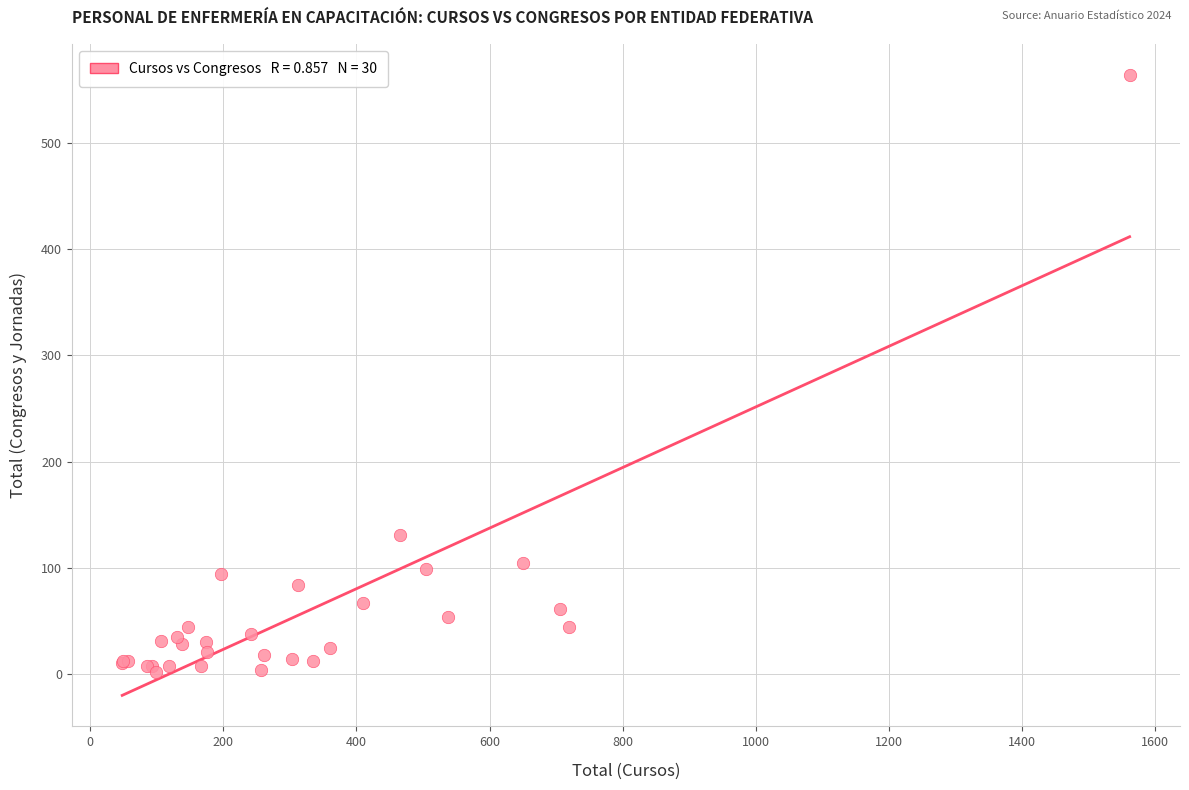

What Y value in the scatter plot is closest to 283?

131